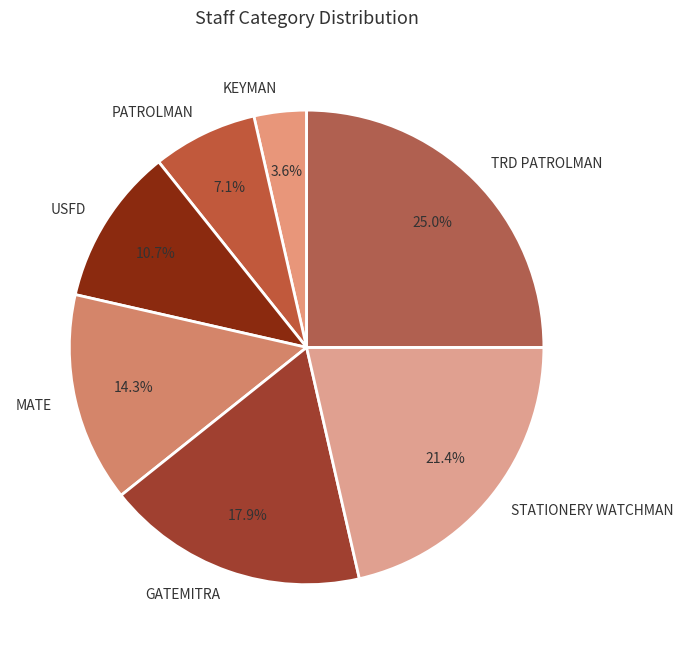

Is the sum of USFD and KEYMAN greater than half?

No